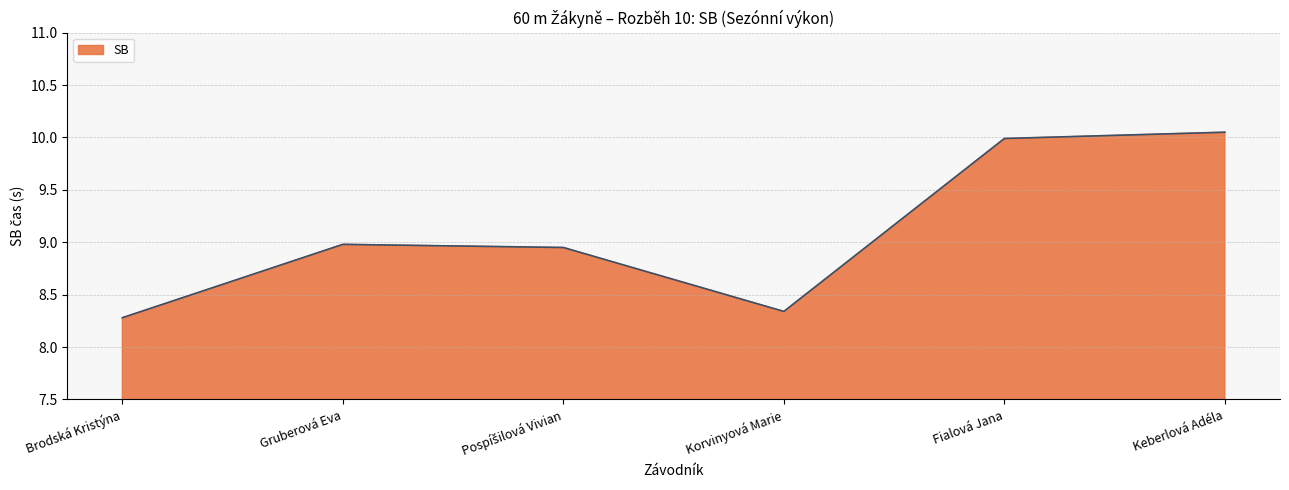

At which label is the value closest to 9?

Gruberová Eva